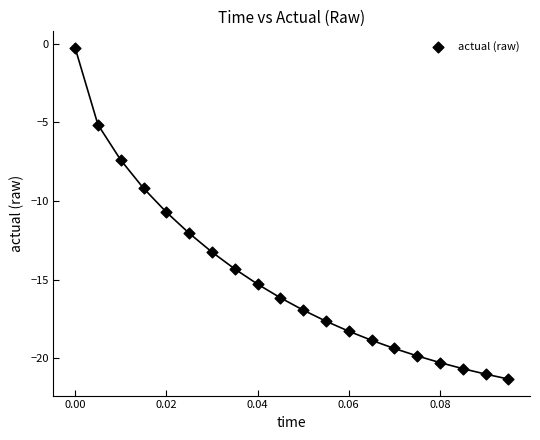

What is the range of Y values (max minus min)?

21.0